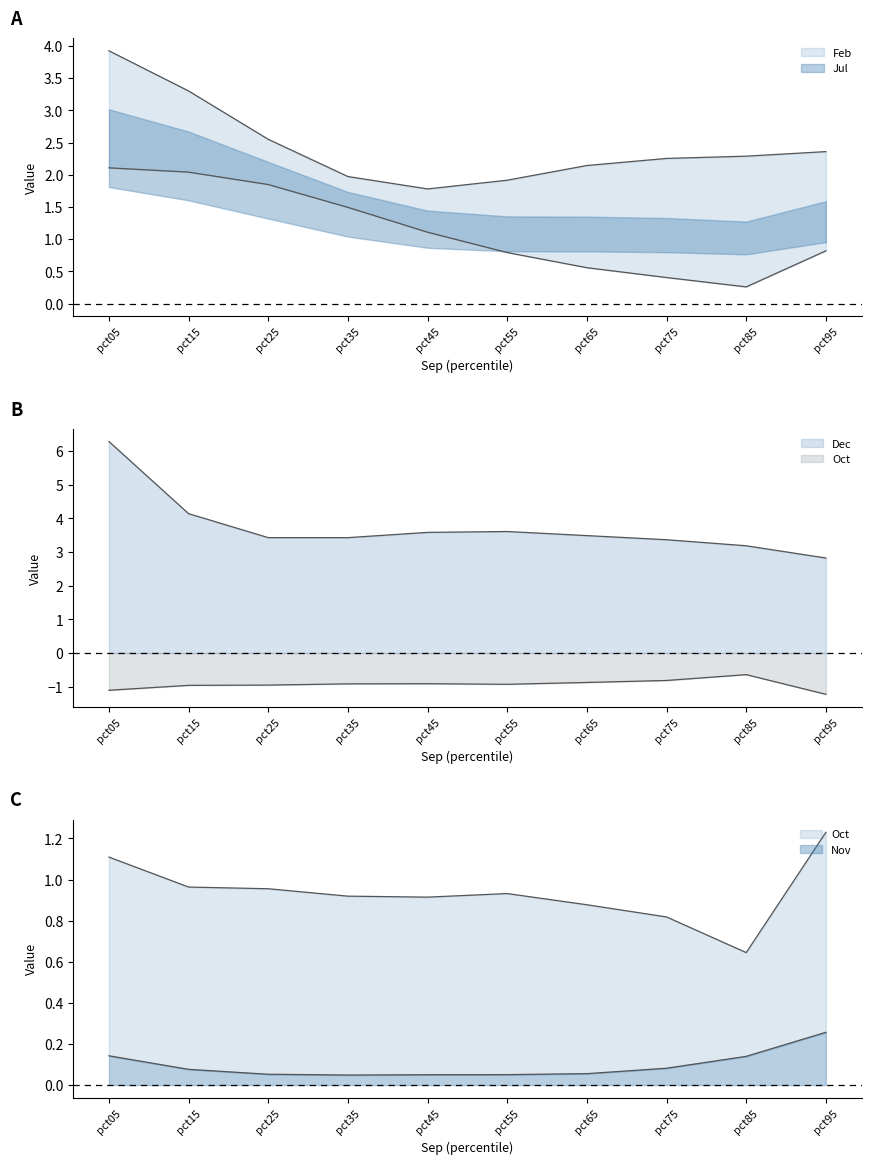

List the labels in order of Feb value, smallest first.

pct45, pct55, pct35, pct65, pct75, pct85, pct95, pct25, pct15, pct05